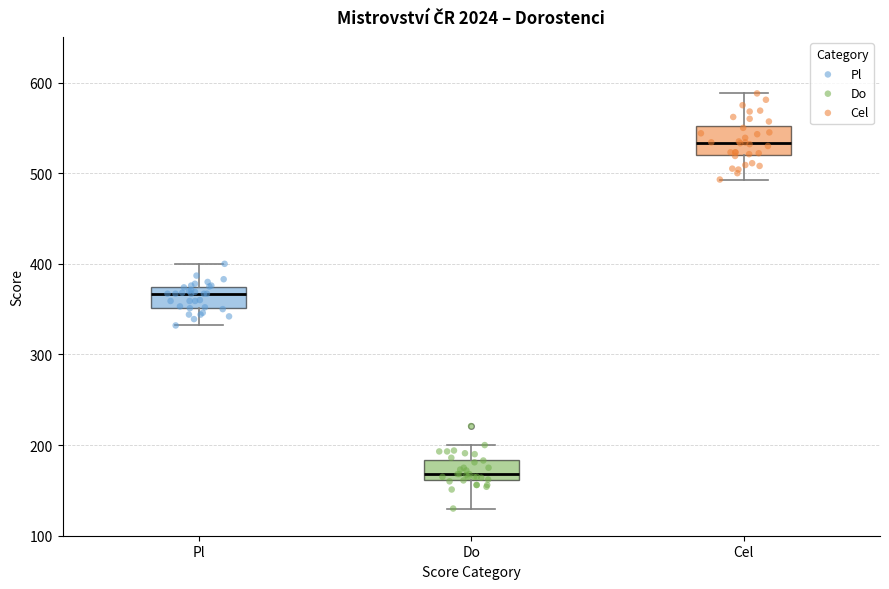

Where is the lower edge of the box for Cel on the y-axis? The values are not printed on the chart, so give them approximately, as read against the axis.

520